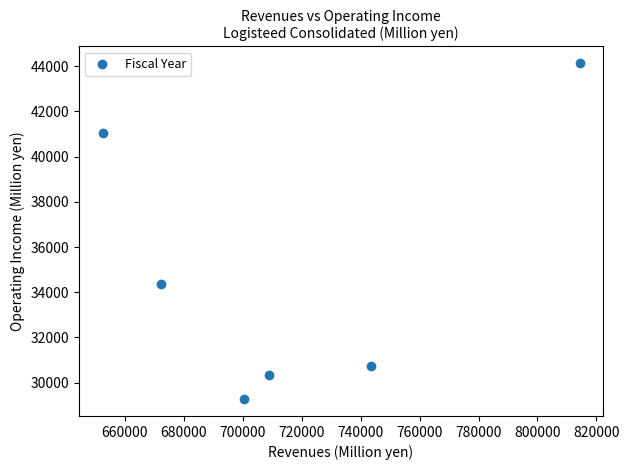

What is the average Y value?

34983